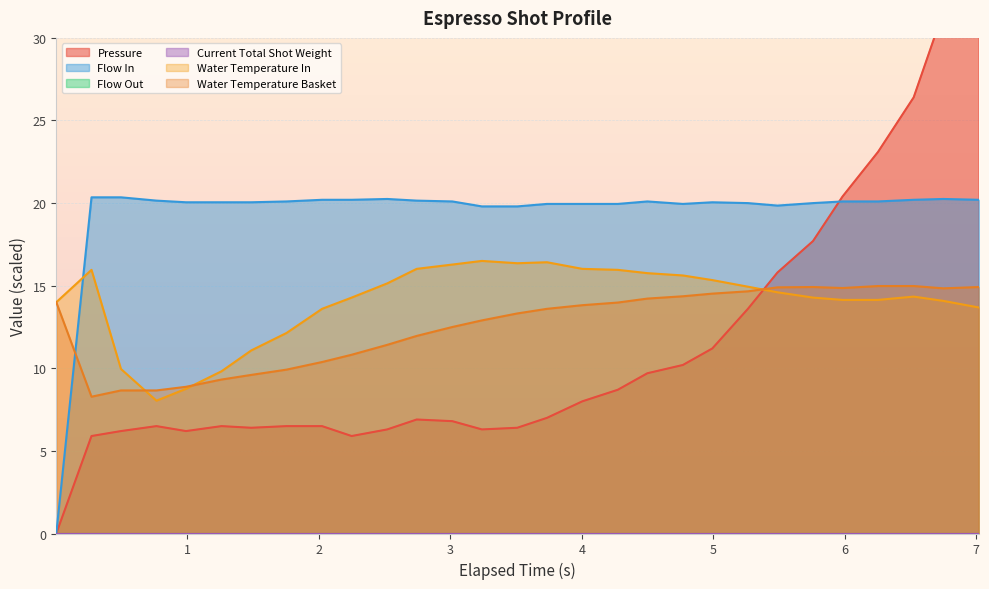

Between 6.751 and 4.769, which is larger?

6.751